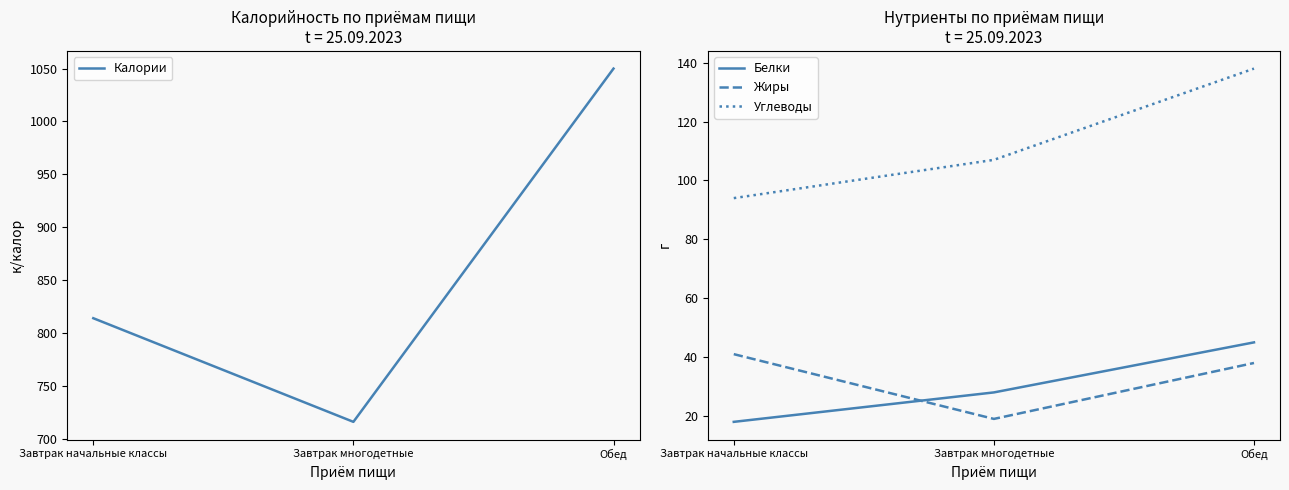

The Белки series shows 18 at Завтрак начальные классы. True or false?

True